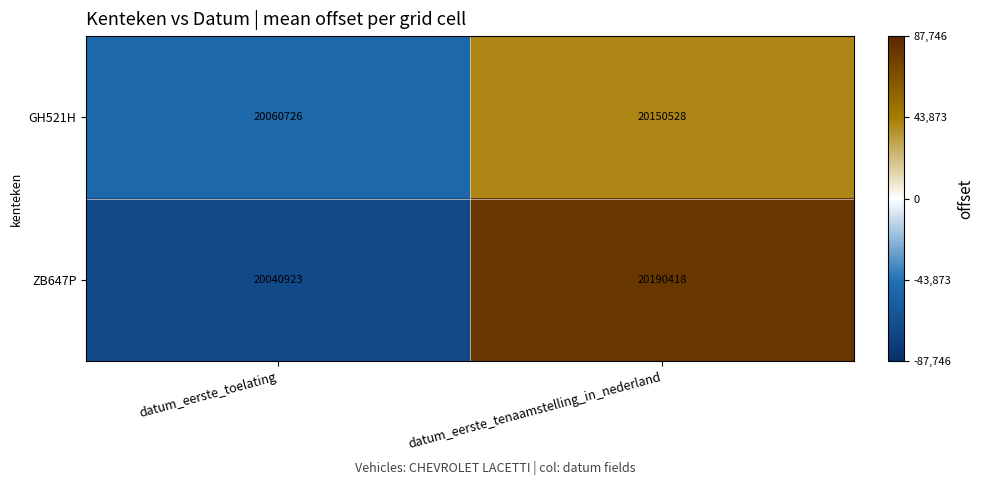

Count the number of data series in this chart.

2